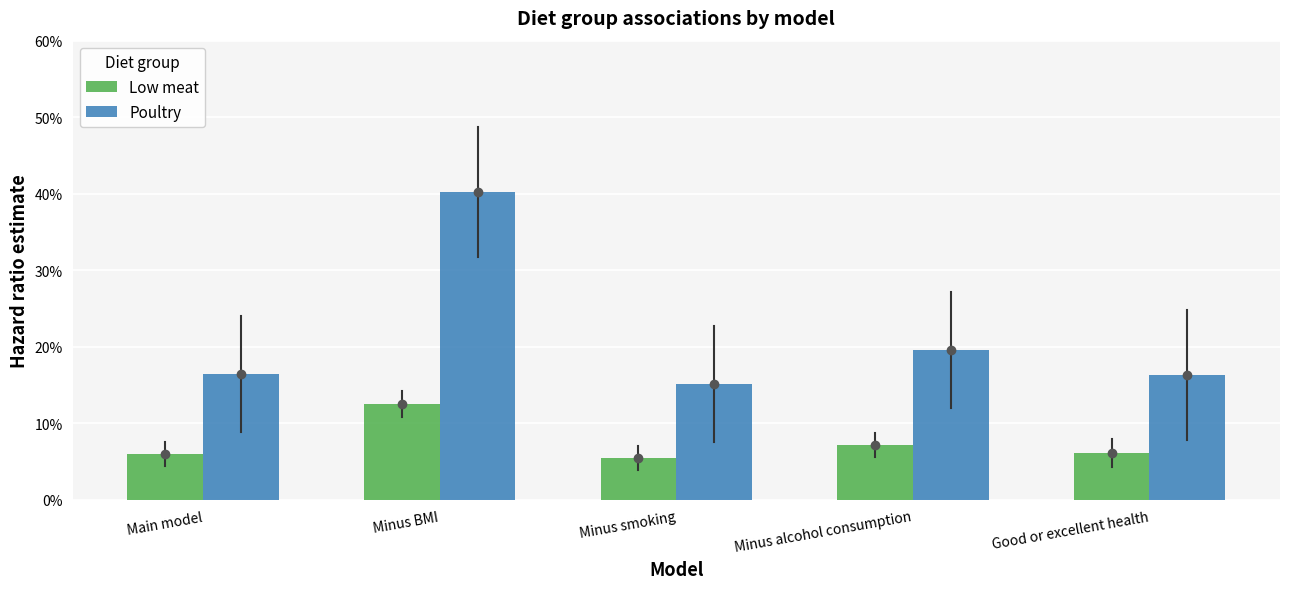

Does the chart contain any negative values?

No